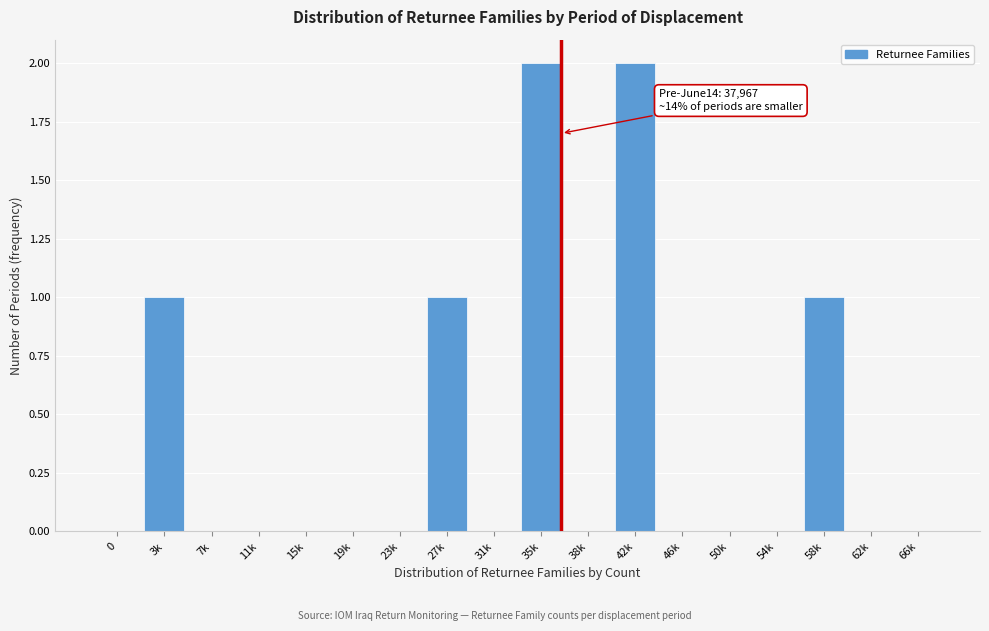

Reading left to right, extract all data points from this chart.

0=0	3k=1	7k=0	11k=0	15k=0	19k=0	23k=0	27k=1	31k=0	35k=2	38k=0	42k=2	46k=0	50k=0	54k=0	58k=1	62k=0	66k=0